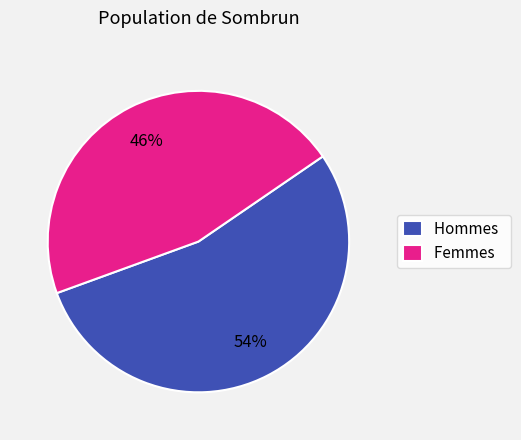

To the nearest percent, what is the average slice percentage?

50%